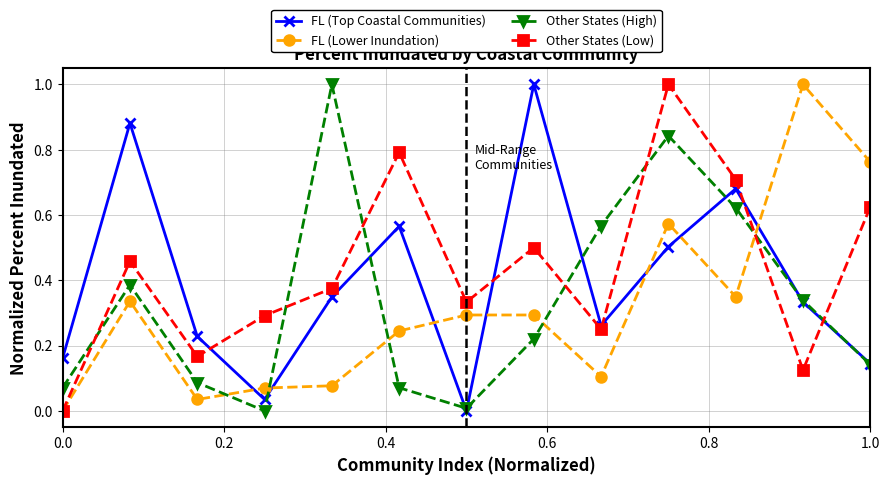

What is the maximum value shown in the chart?

1.0